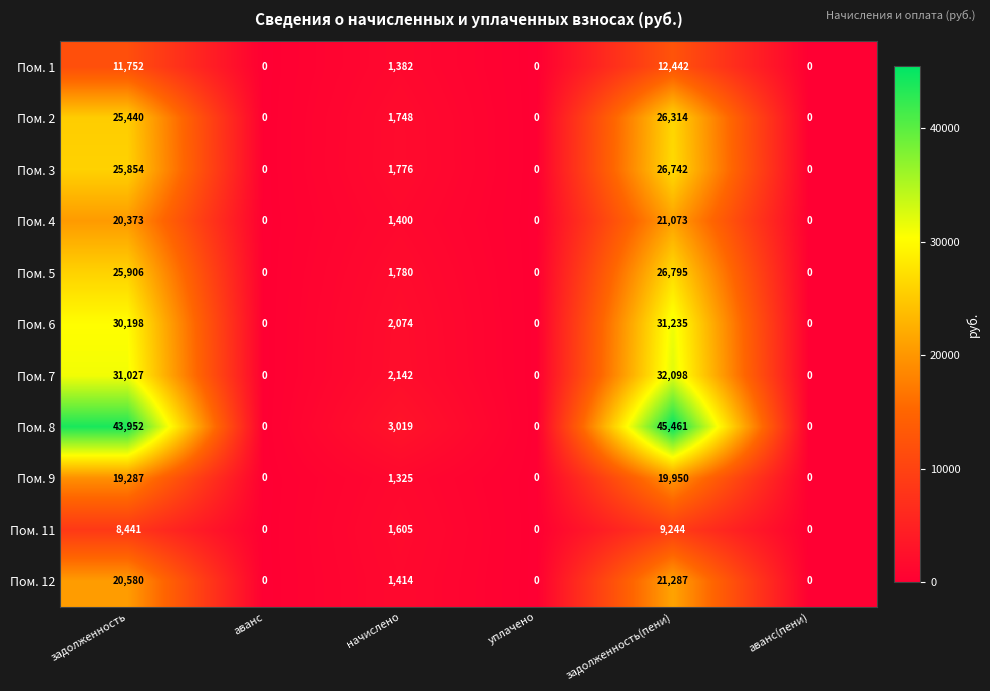

Read the Пом. 11 value at задолженность, to the nearest 100.

8400